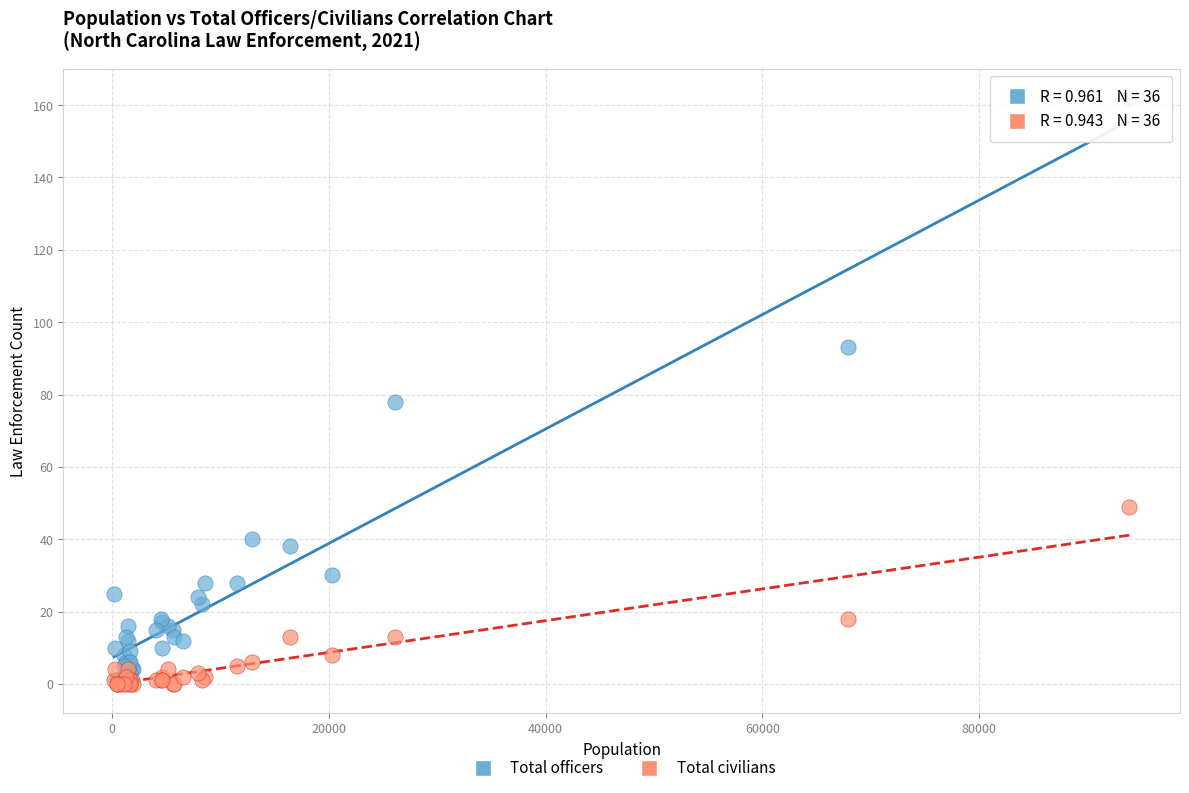

Which series has the largest Y range (max minus min)?

Total officers